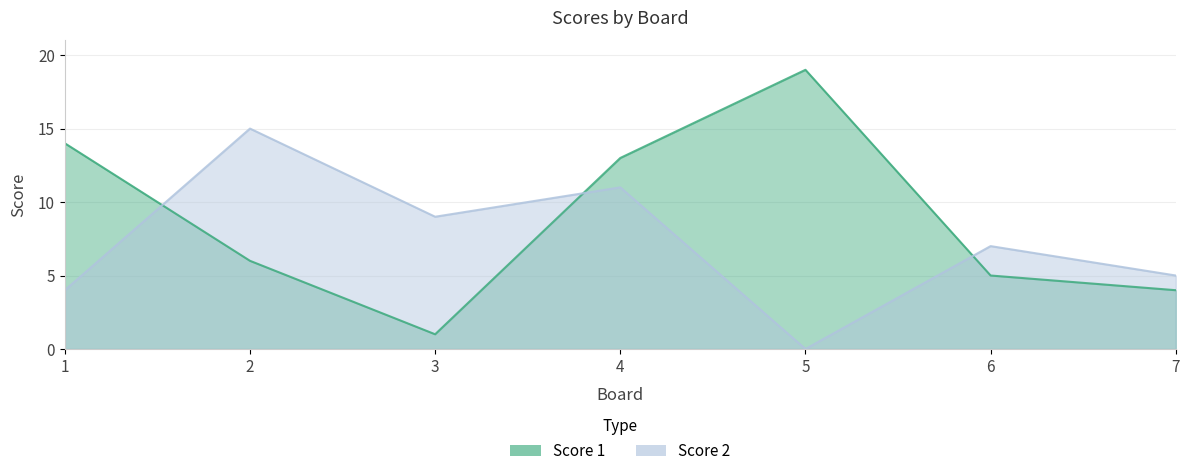

What is the difference between the maximum and minimum values in the Score 1 series?

18